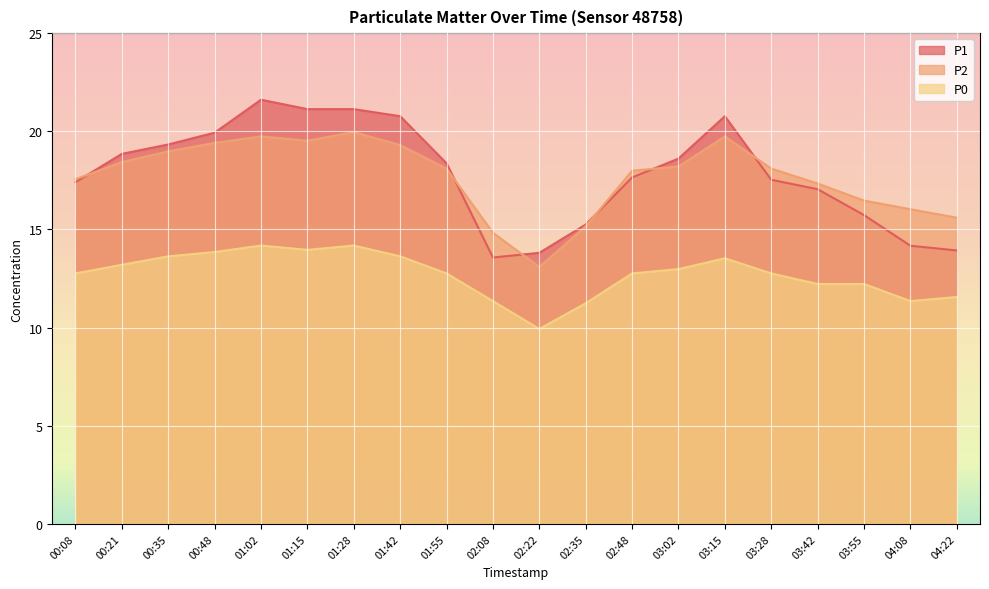

Which category has the highest value across all series?

01:02